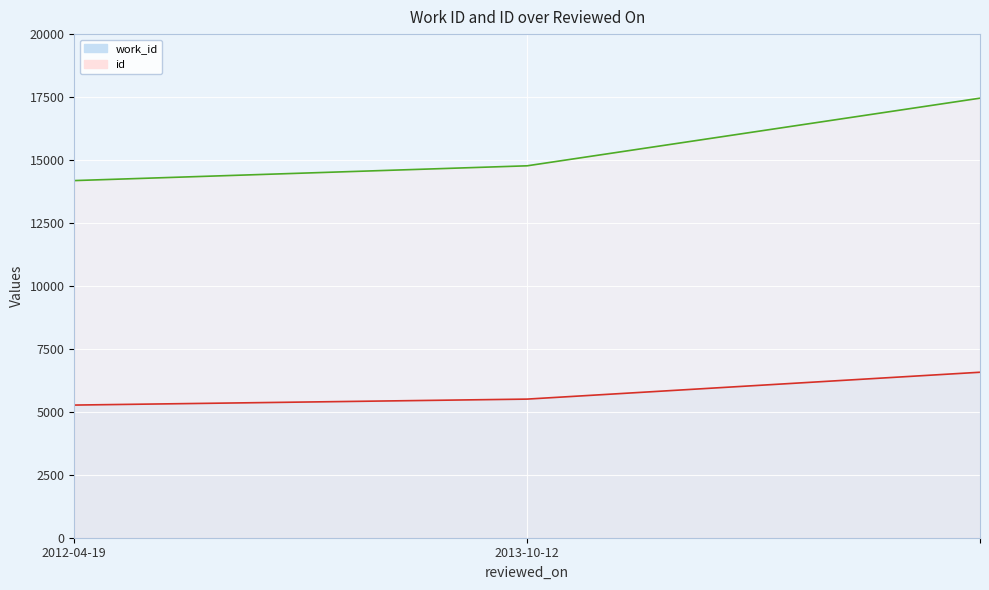

What is the average value of the work_id series?

5782